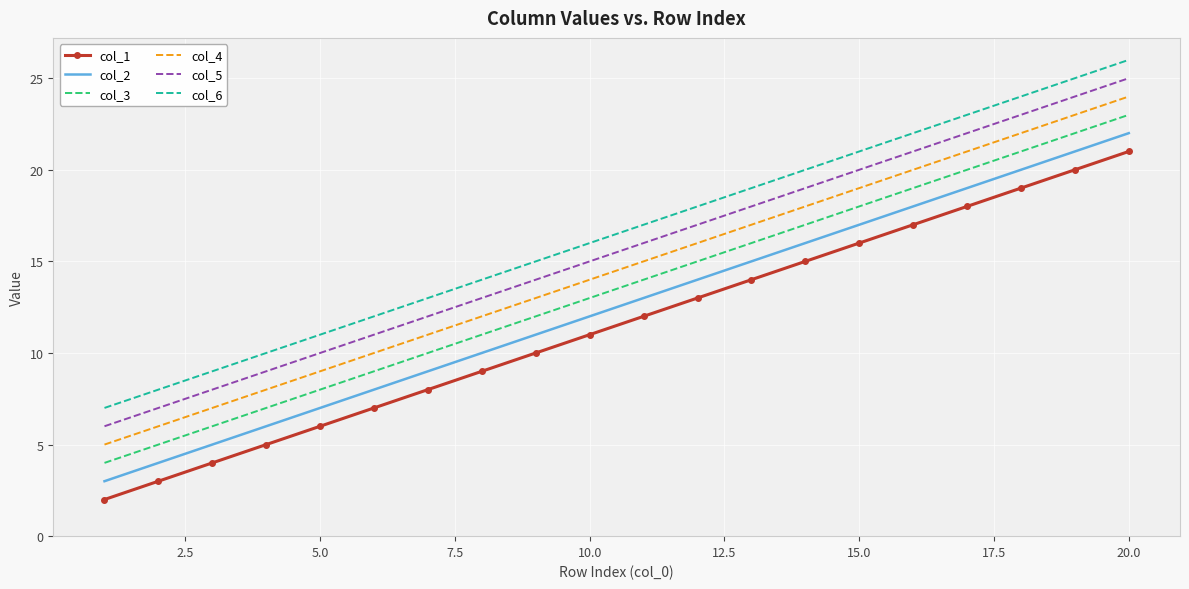

True or false: col_2 and col_1 intersect in this chart.

False